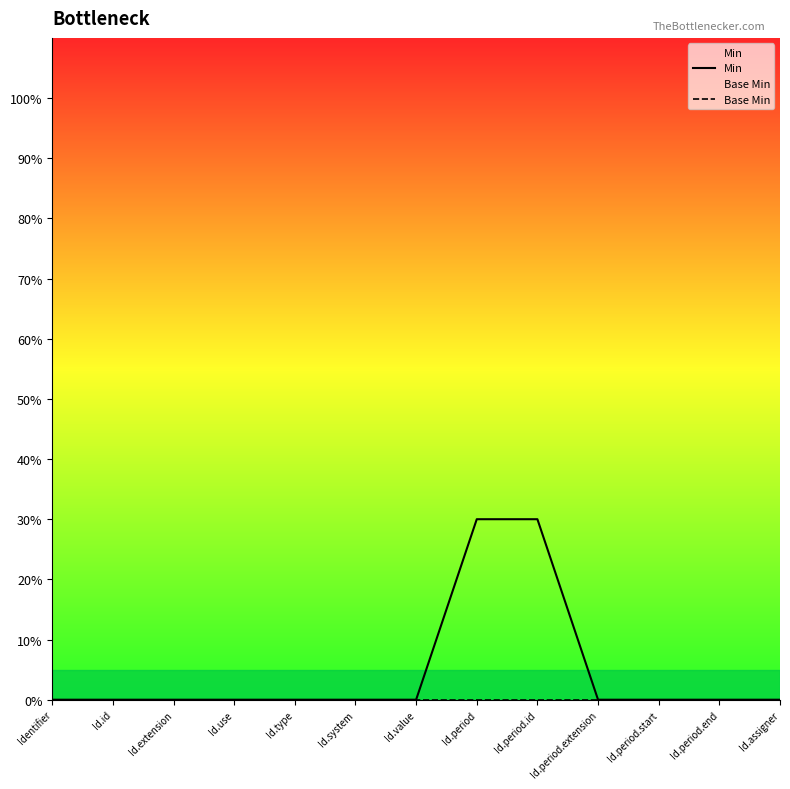

Which category has the highest value across all series?

Id.period